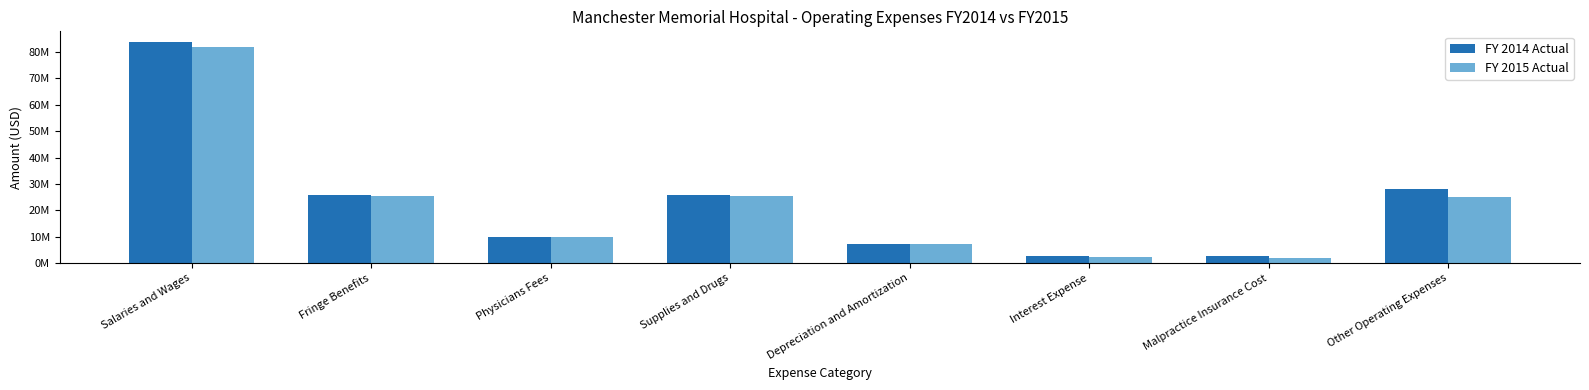

What are all the series names shown in the legend?

FY 2014 Actual, FY 2015 Actual